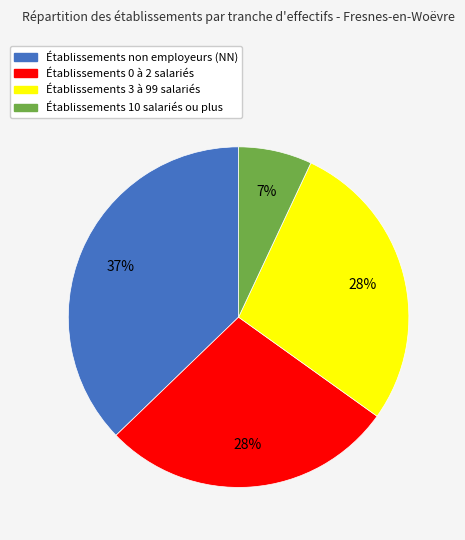

How many segments does this pie chart have?

4